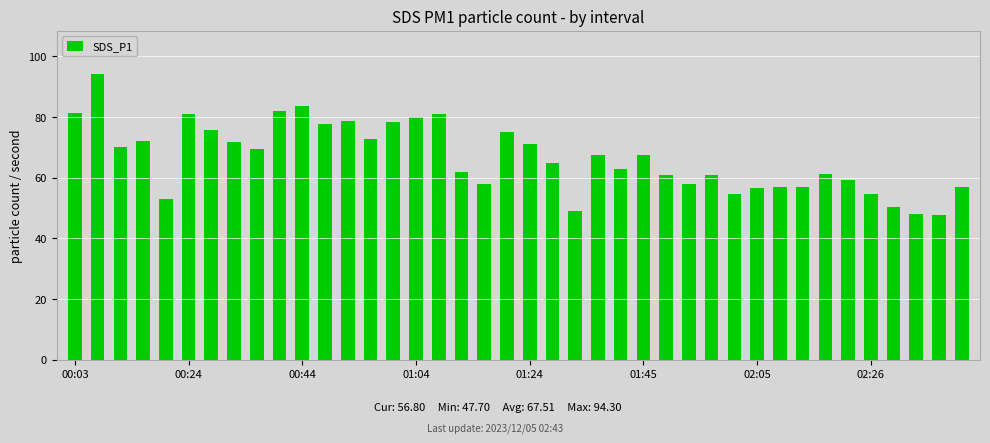

What is the difference between the maximum and minimum values?

46.6